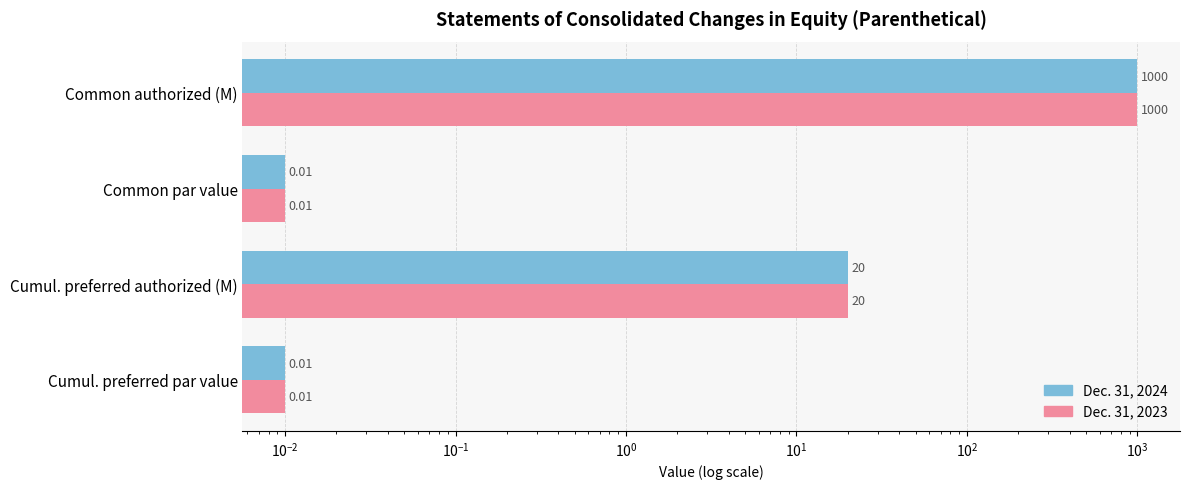

Between Cumul. preferred authorized (M) and Common authorized (M), which series saw the biggest shift?

Dec. 31, 2024